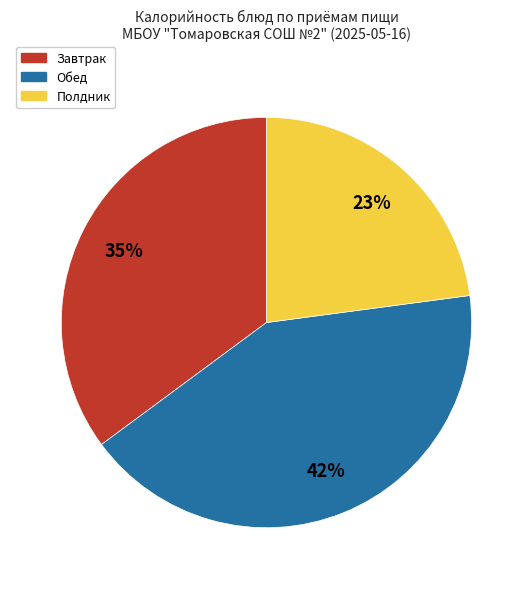

To the nearest percent, what is the average slice percentage?

33%